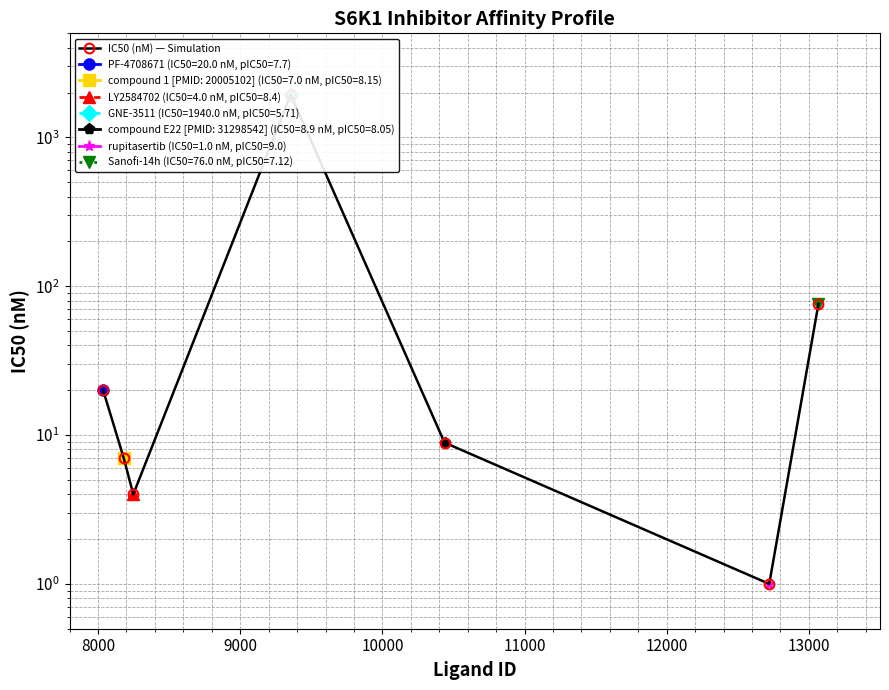

What is the value of the 4th point from the left?

1940.0